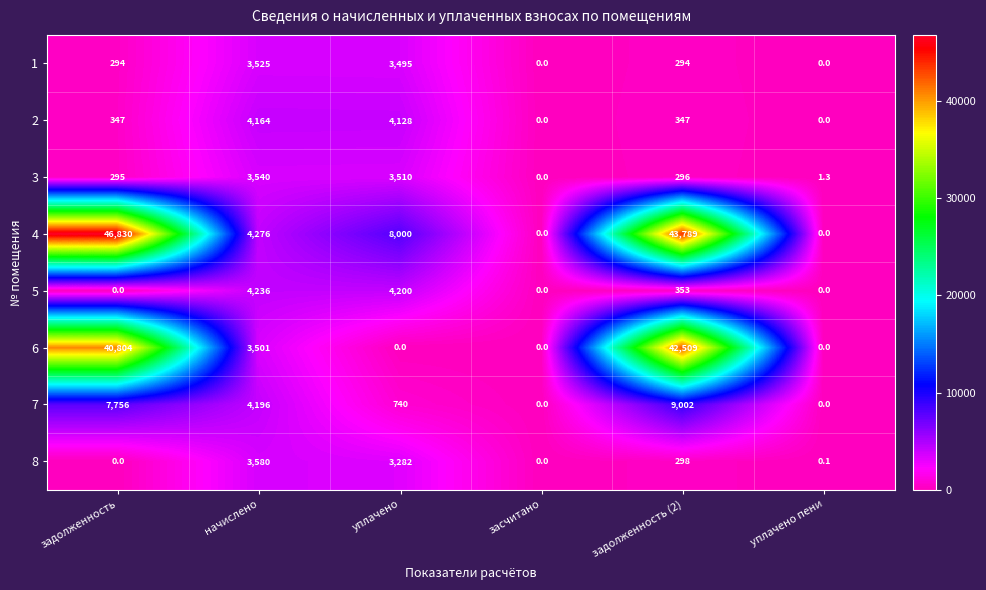

Is it true that 3 equals 524.5 at задолженность (2)?

False